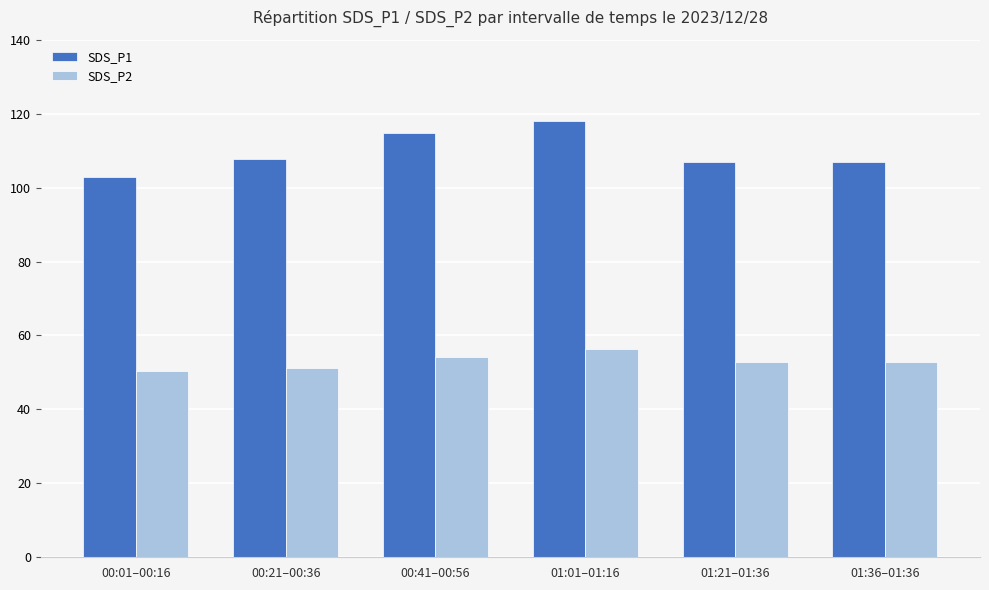

What is the value of the SDS_P2 bar at the 6th from the left?

52.7